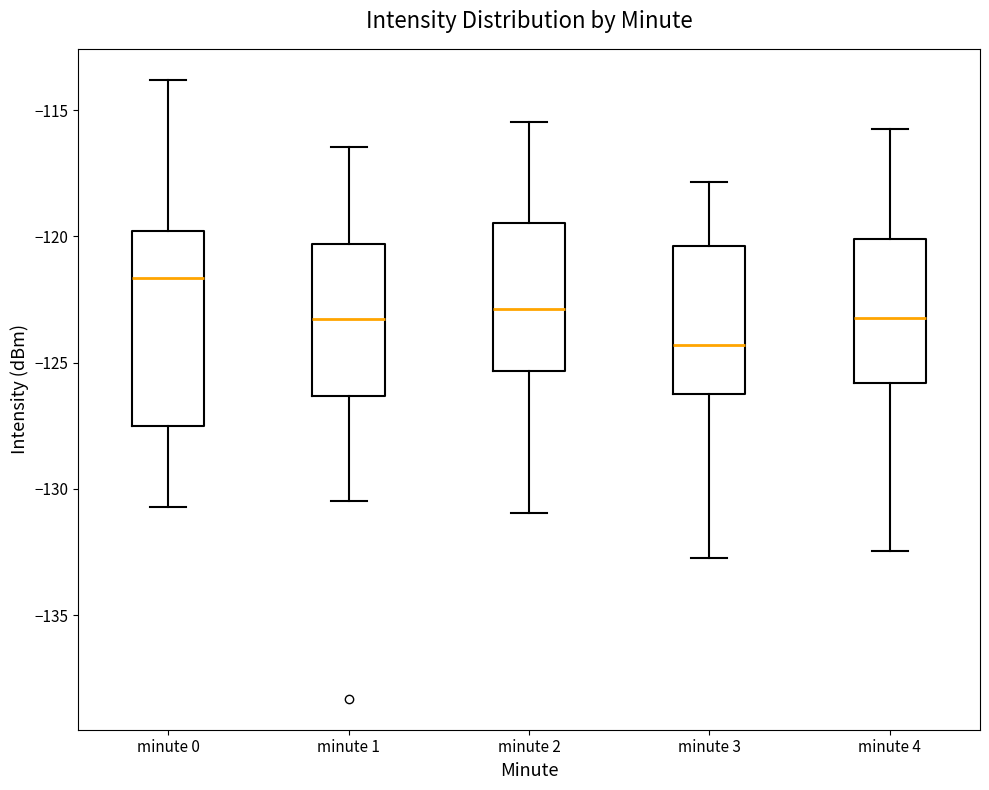

Where does the upper whisker of the box for minute 3 end on the y-axis? The values are not printed on the chart, so give them approximately, as read against the axis.

-118.0